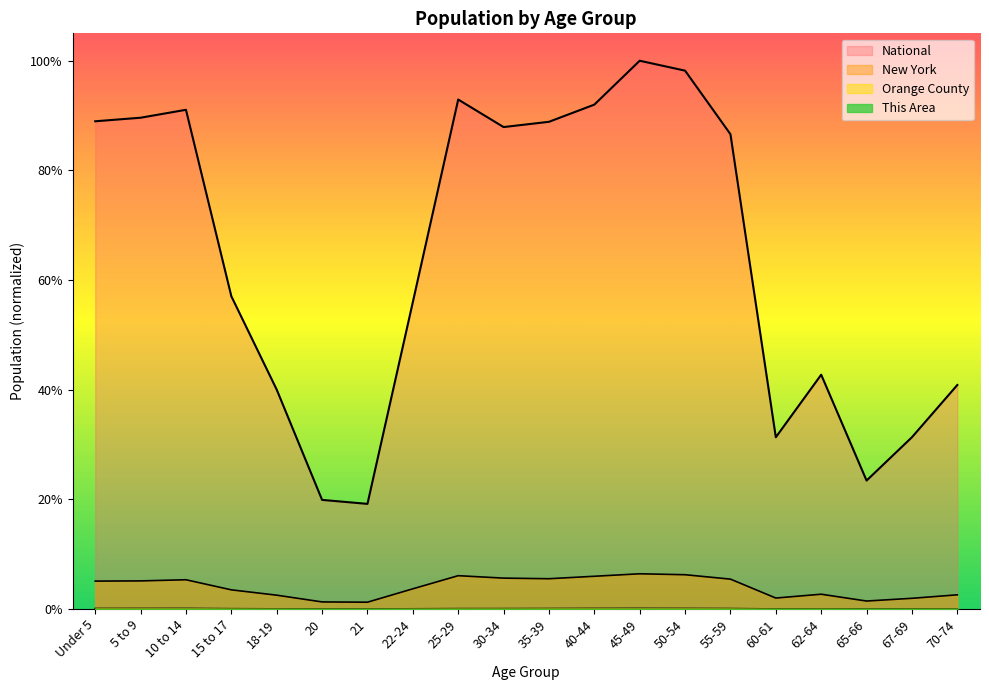

What are all the series names shown in the legend?

This Area, Orange County, New York, National